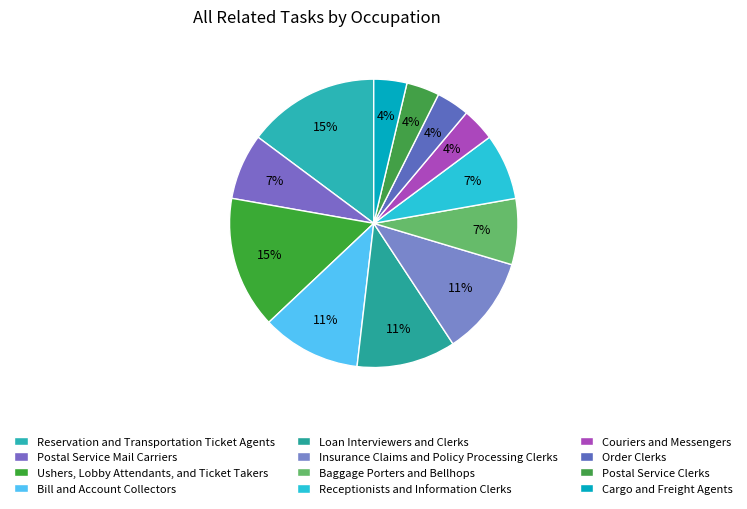

Count the number of slices in the pie.

12